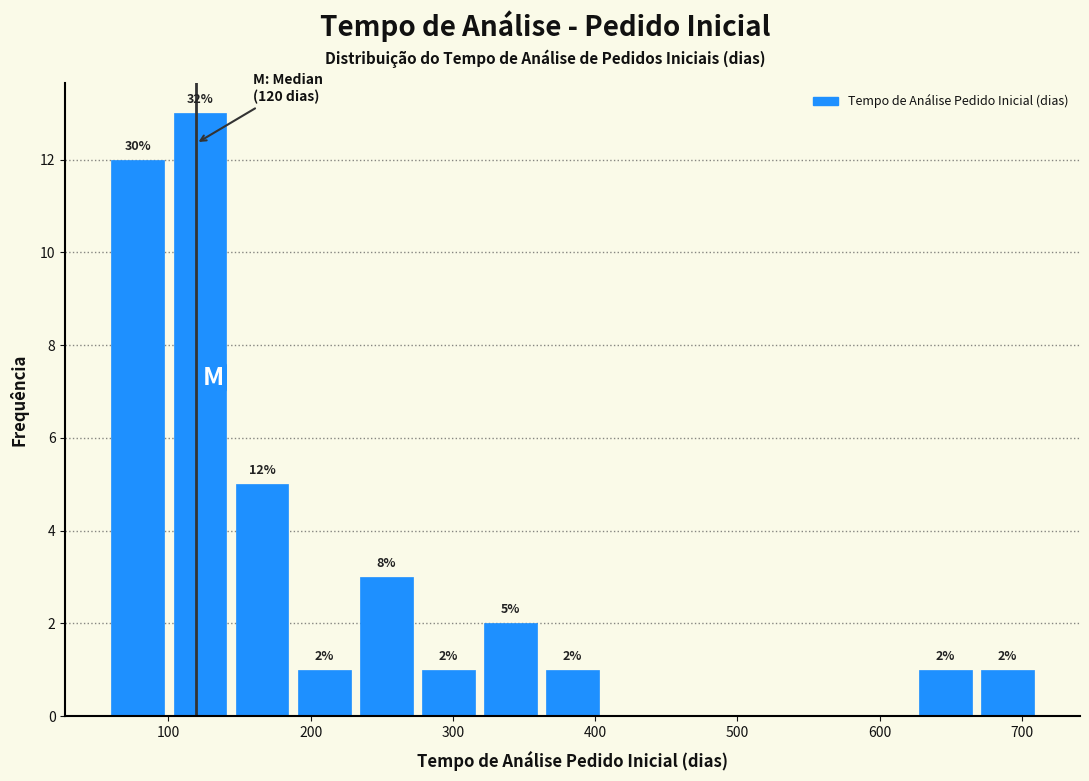

Over which range of the x-axis is the bar tallest?

100 to 150